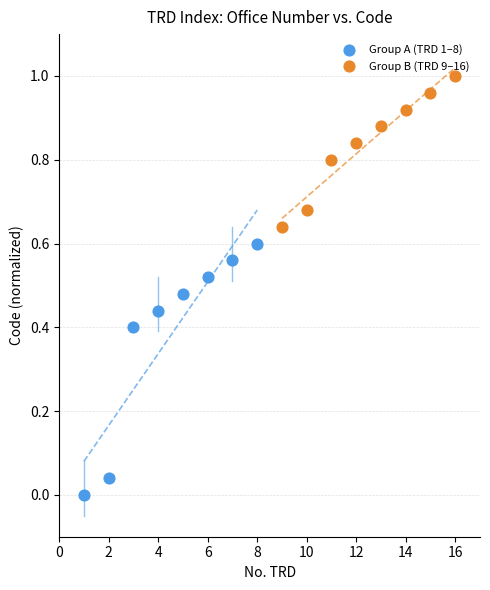

What are all the series names shown in the legend?

Group A (TRD 1–8), Group B (TRD 9–16)